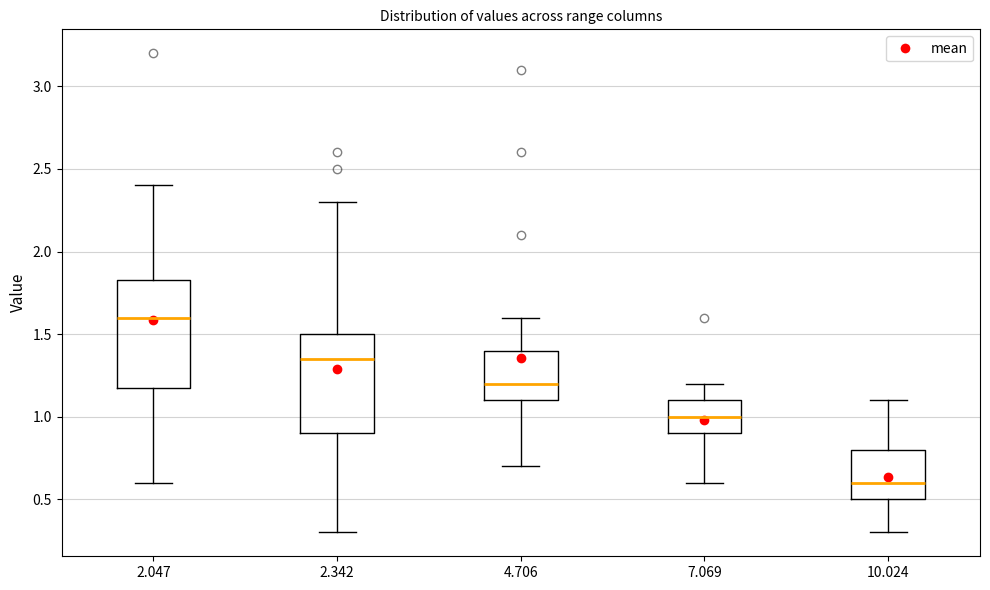

Which box's median line is the lowest?

10.024